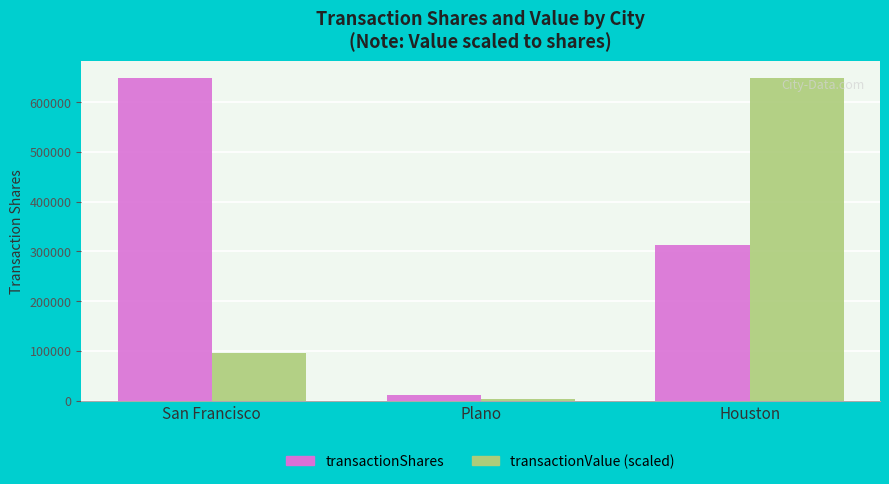

What value does the transactionValue (scaled) series have at Houston?

649496.0